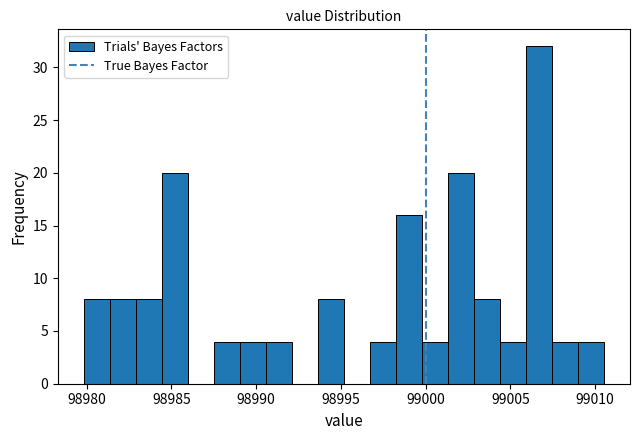

Around what value on the x-axis is the tallest bar? Give the approximate position of its centre, as read against the axis.

99006.5